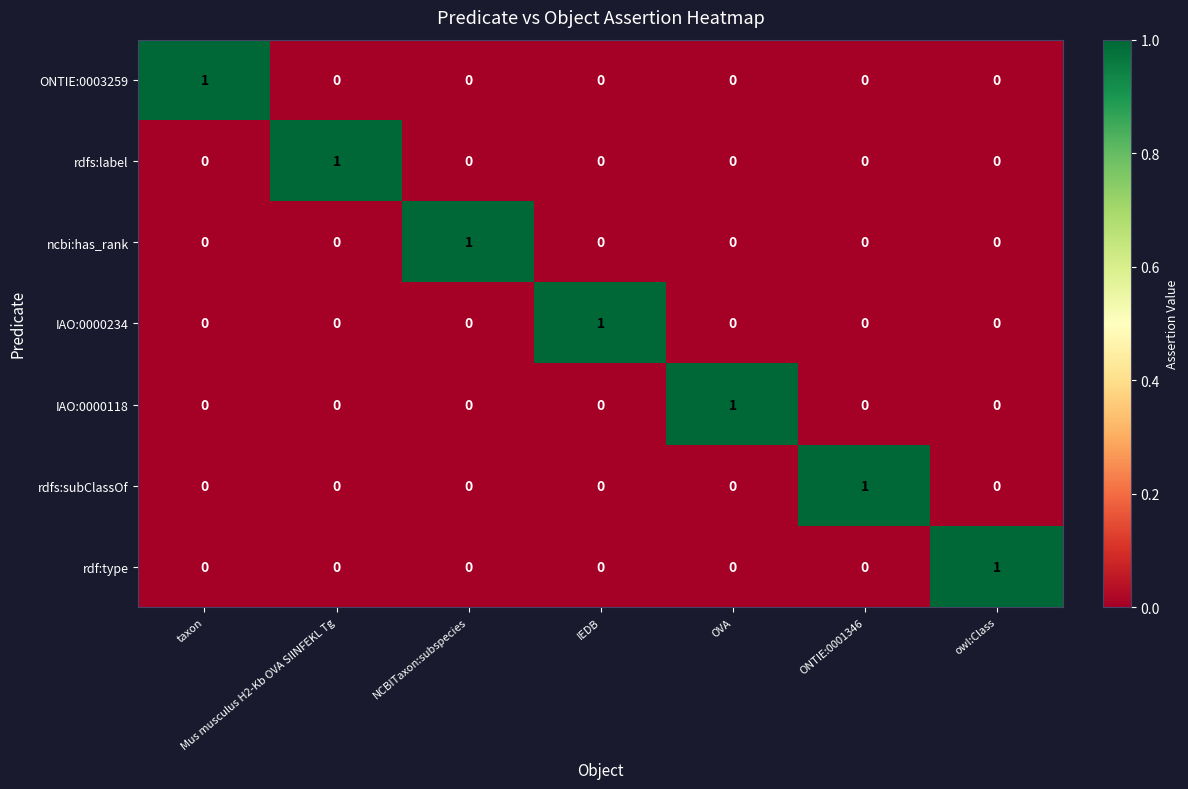

The rdfs:subClassOf series shows 1 at Mus musculus H2-Kb OVA SIINFEKL Tg. True or false?

False